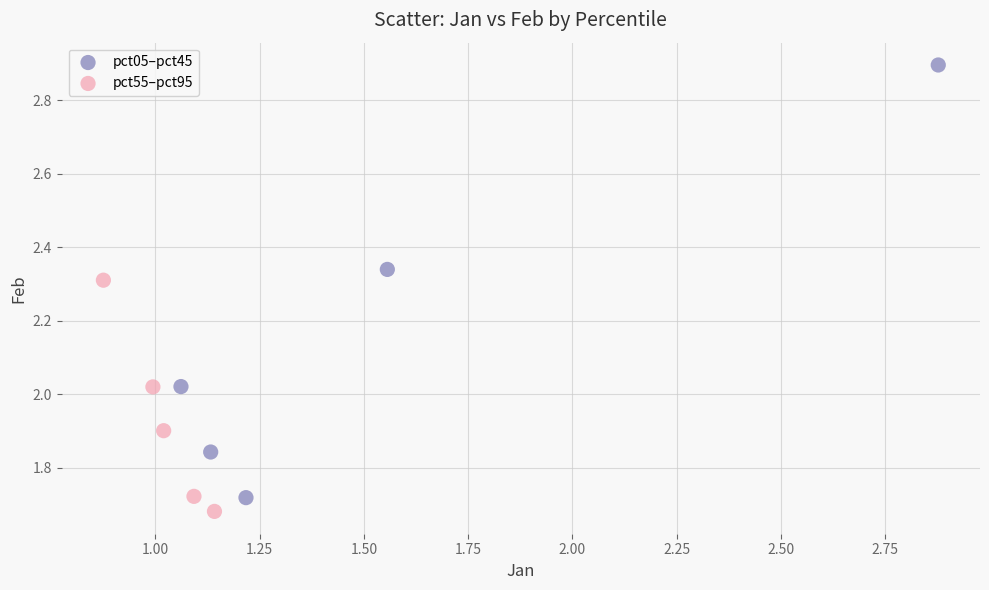

Which series contains the highest Y value?

pct05–pct45